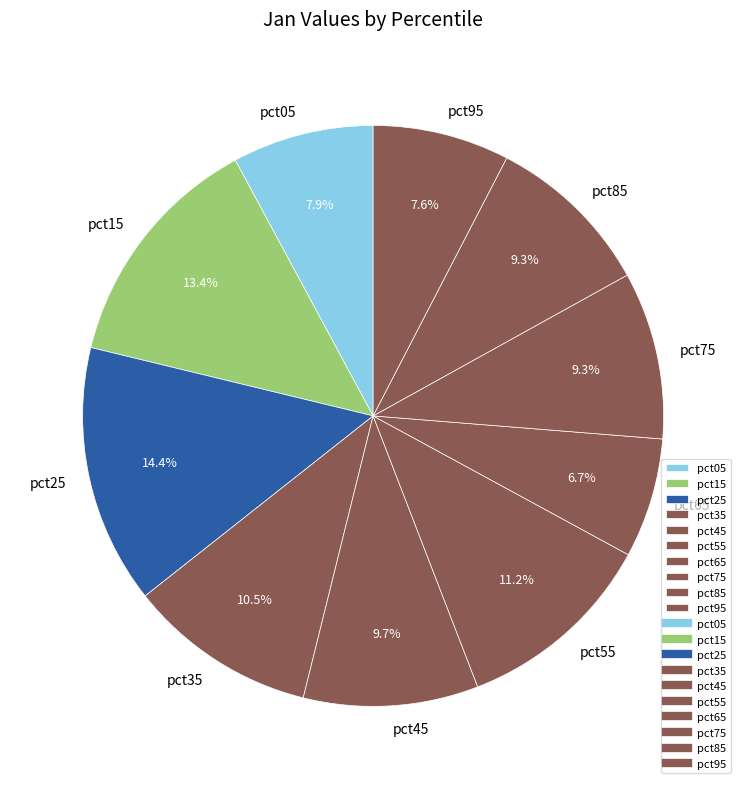

What portion of the pie excludes pct85?

90.7%